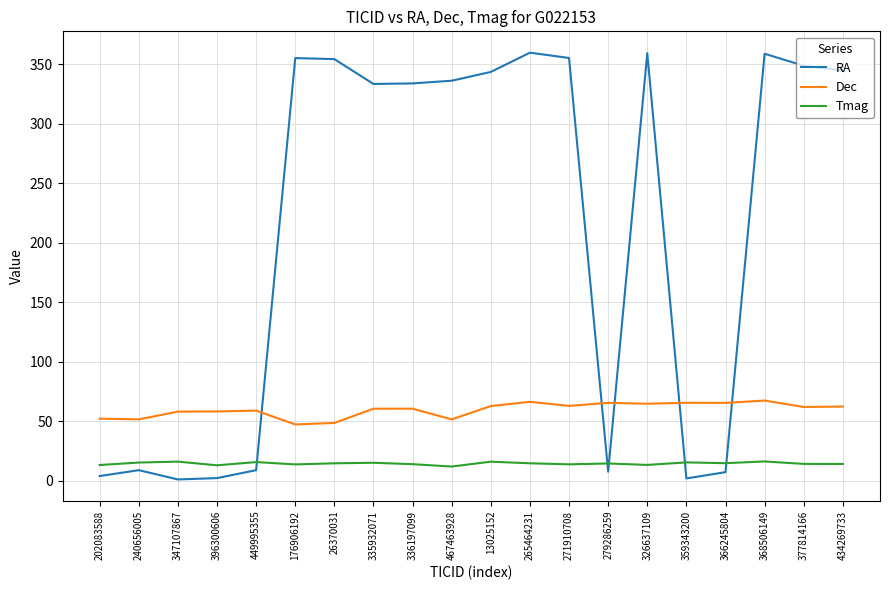

What is the sum of all Tmag values?

290.5